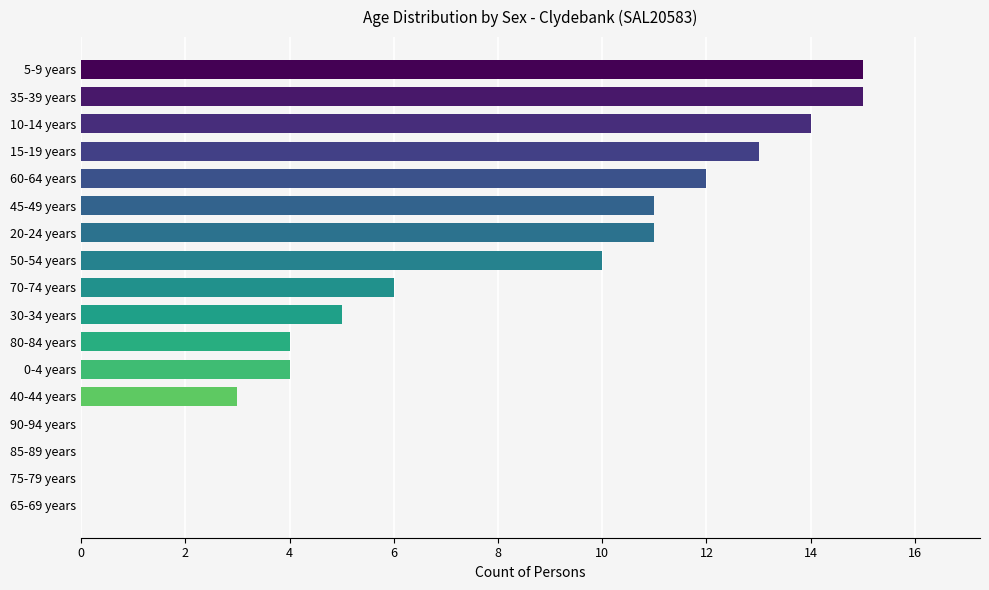

Where is the data nearest to the value 7?

70-74 years